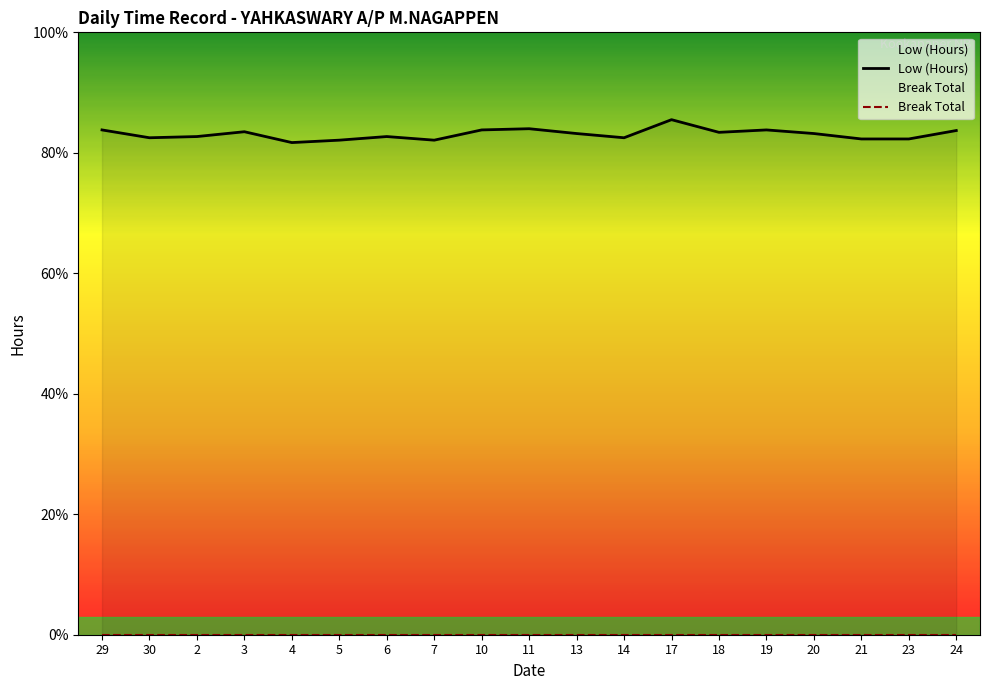

Rank the series by their maximum value, from highest to lowest.

Low (Hours), Break Total